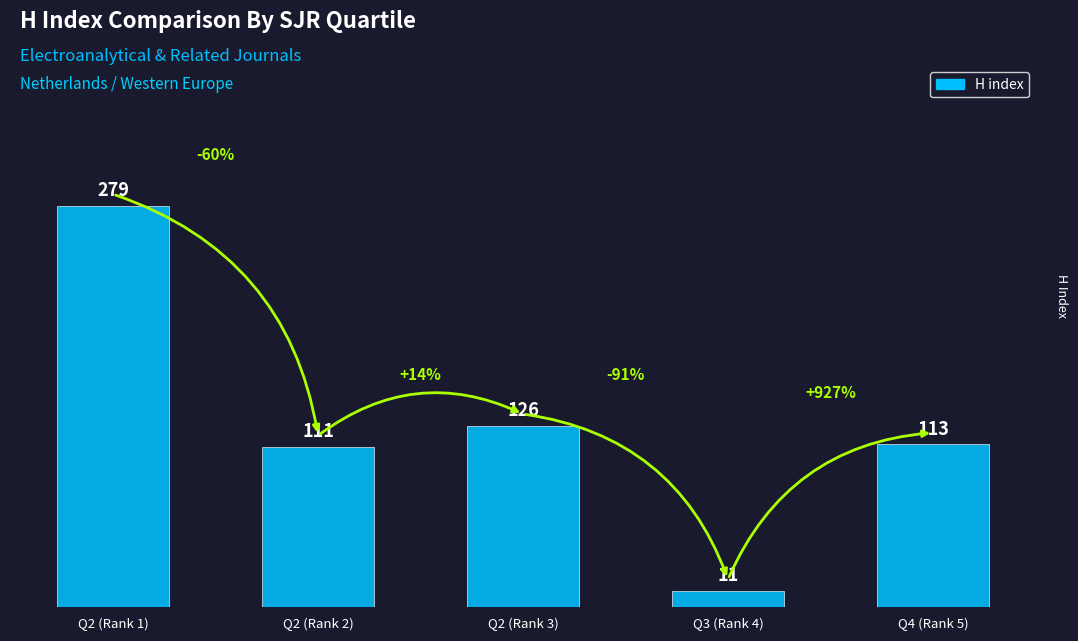

The chart shows a value of 45 at Q2 (Rank 2). True or false?

False